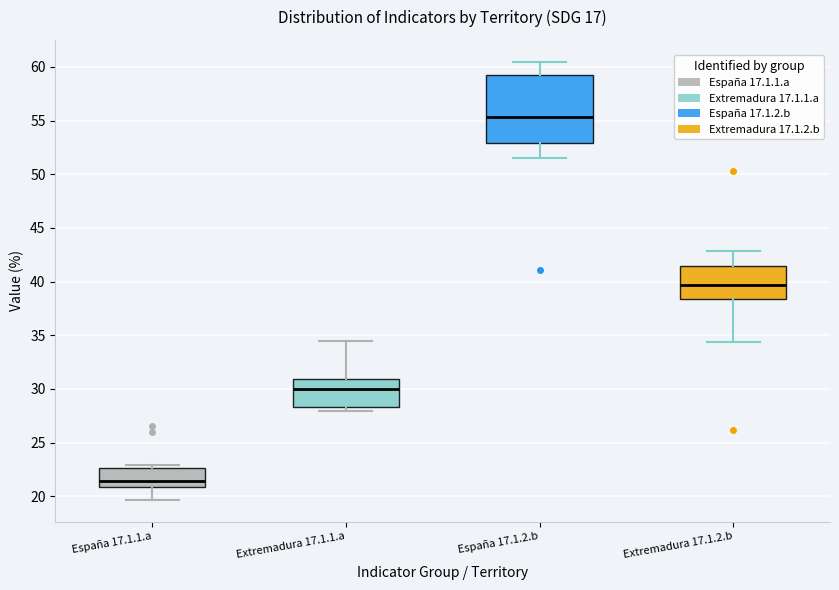

Reading left to right, read every box against the y-axis: the position of its median line, the range the box covers, and the ends of its whiskers. The values are not printed on the chart, so give them approximately, as read against the axis.

España 17.1.1.a: median 21.5, box 21.0 to 22.5, whiskers 19.5 to 23.0
Extremadura 17.1.1.a: median 30.0, box 28.5 to 31.0, whiskers 28.0 to 34.5
España 17.1.2.b: median 55.5, box 53.0 to 59.5, whiskers 51.5 to 60.5
Extremadura 17.1.2.b: median 39.5, box 38.5 to 41.5, whiskers 34.5 to 43.0